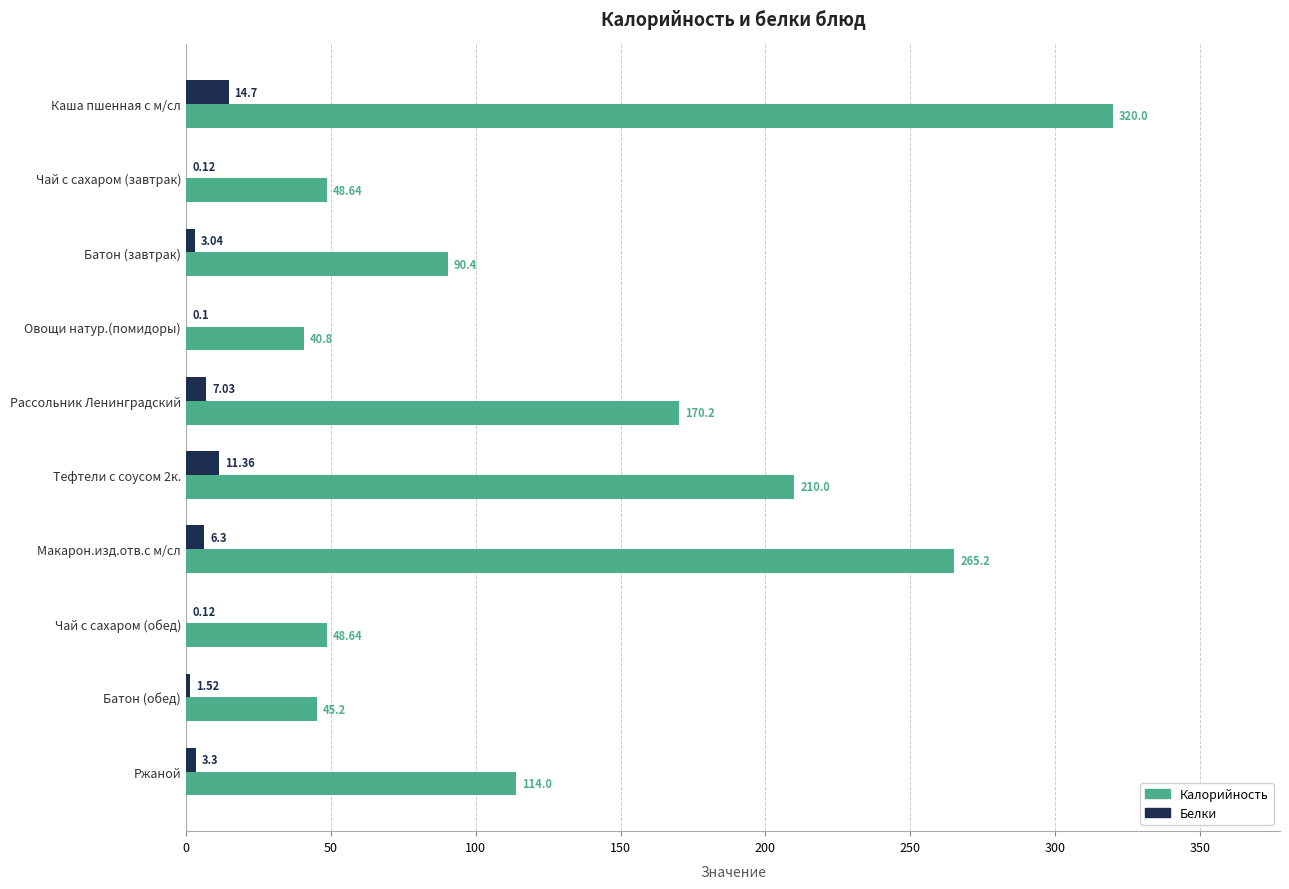

Which label corresponds to the largest value in the chart?

Каша пшенная с м/сл